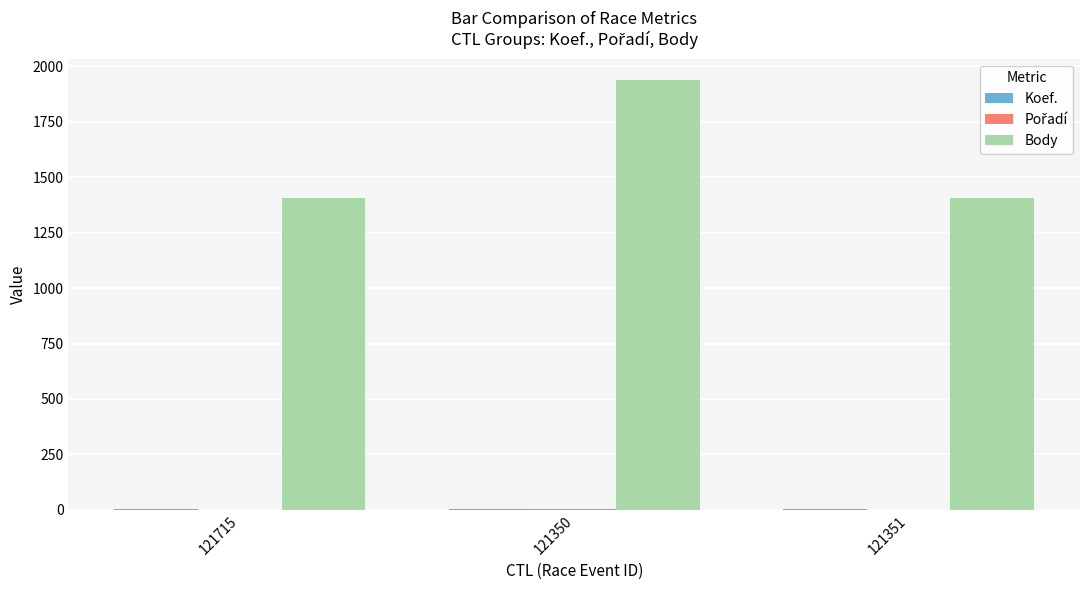

What is the total value across all series at 121715?

1409